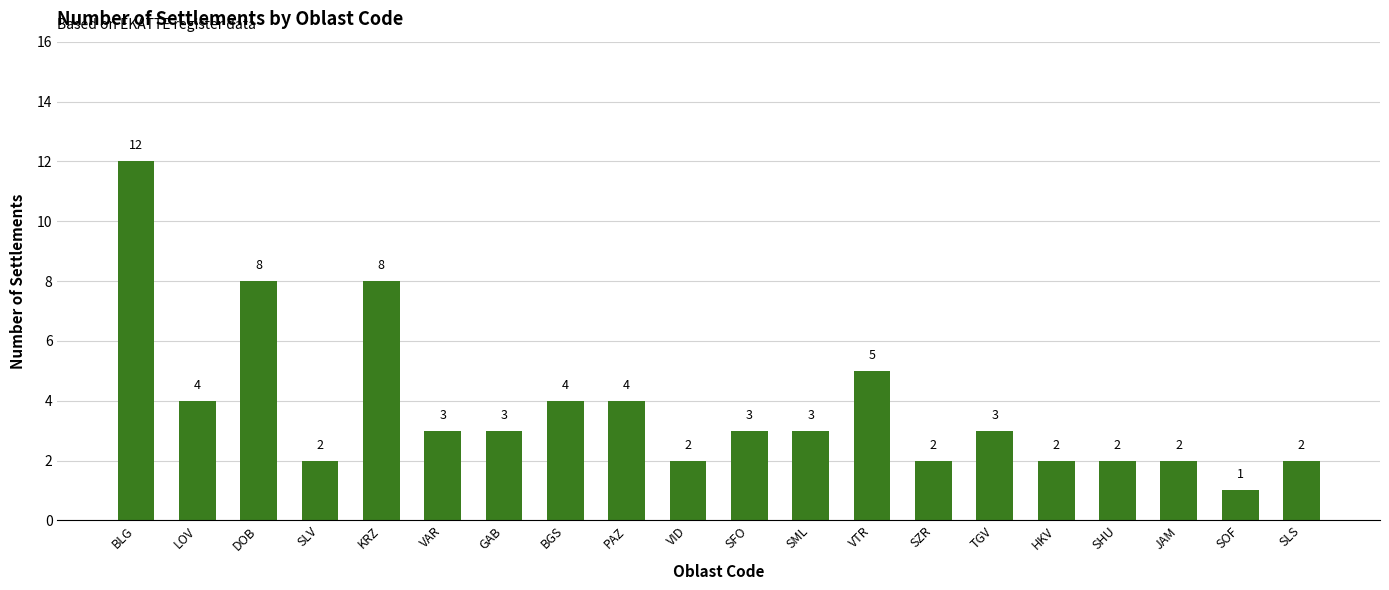

How many distinct data groups are displayed?

1